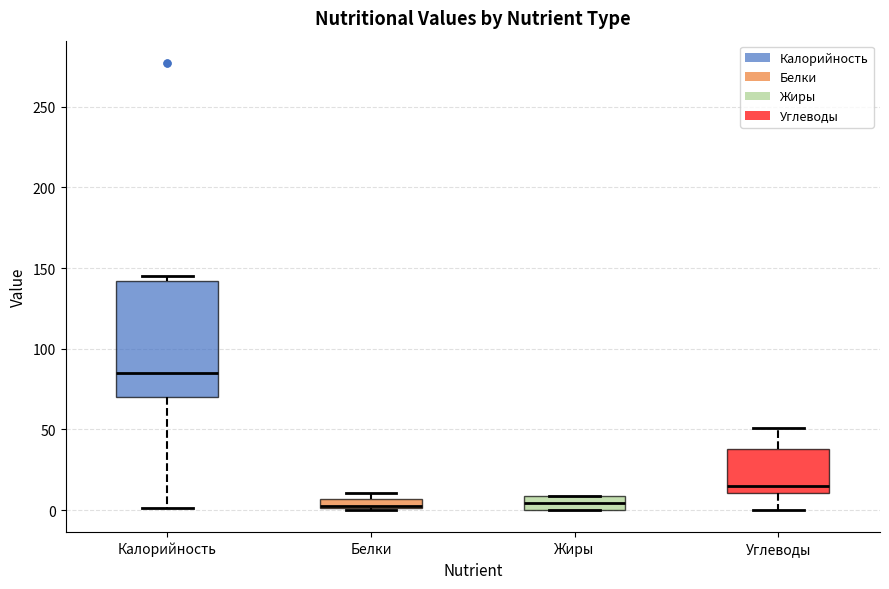

Where does the median line of the box for Жиры sit on the y-axis? The values are not printed on the chart, so give them approximately, as read against the axis.

5